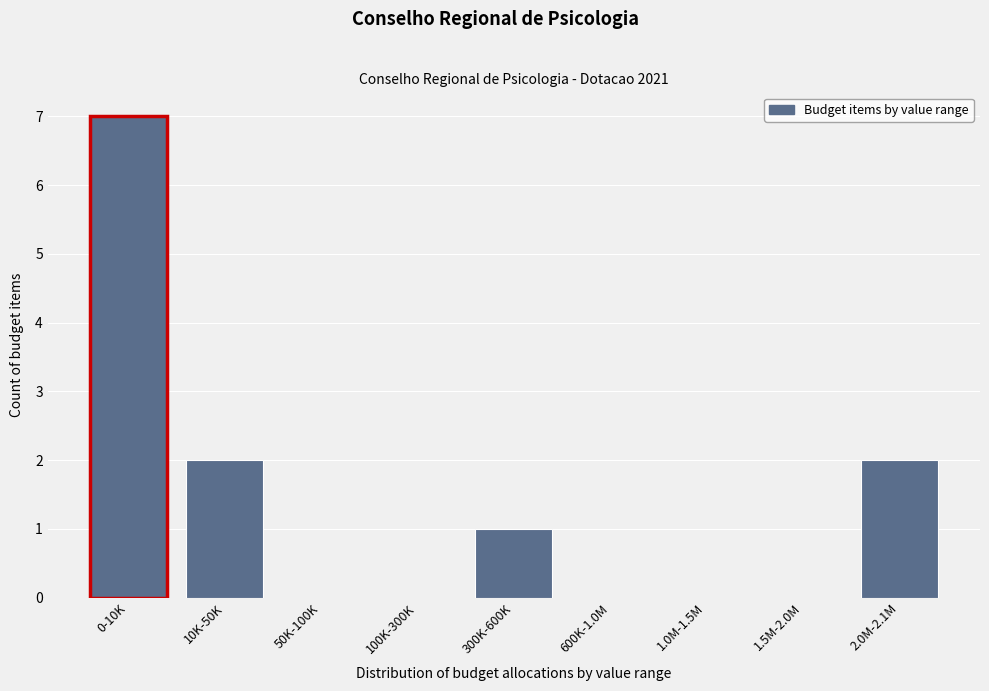

Reading right to left, transcribe all the data shown in this chart.

2.0M-2.1M=2	1.5M-2.0M=0	1.0M-1.5M=0	600K-1.0M=0	300K-600K=1	100K-300K=0	50K-100K=0	10K-50K=2	0-10K=7